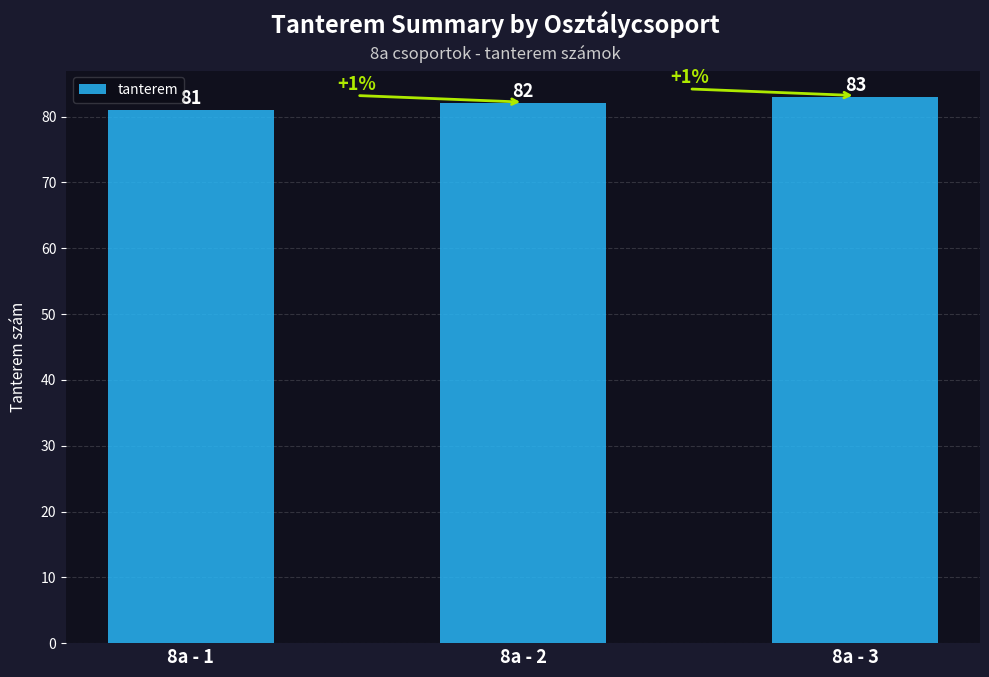

What is the value of the 2nd bar from the left?

82